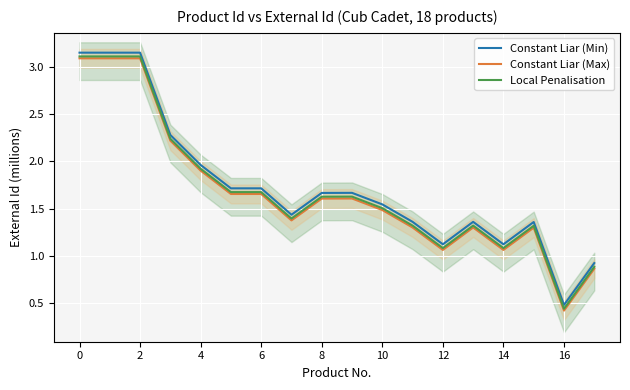

True or false: Constant Liar (Max) has a value of 1.0 at 6.

False